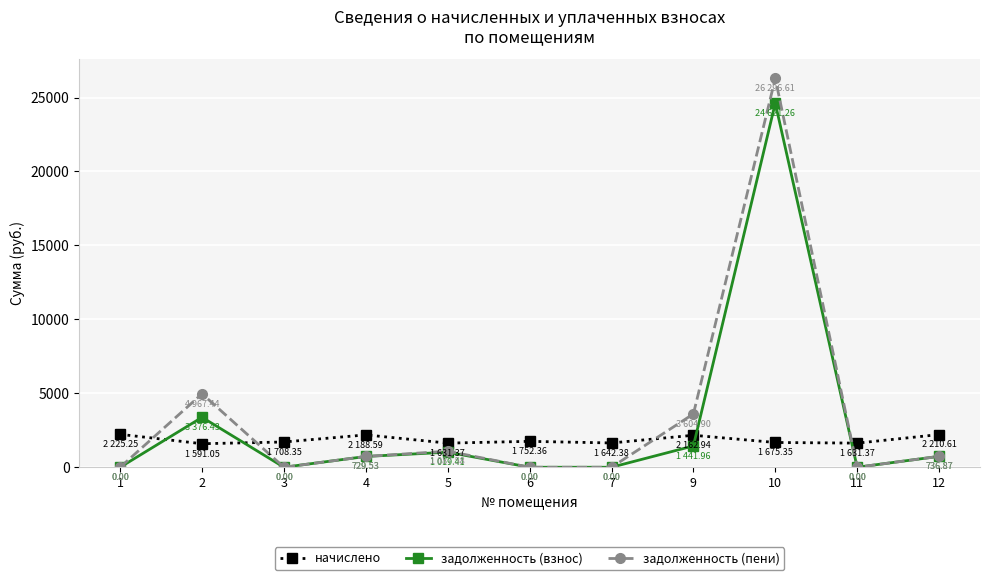

How many values in the задолженность (взнос) series exceed 729?

6